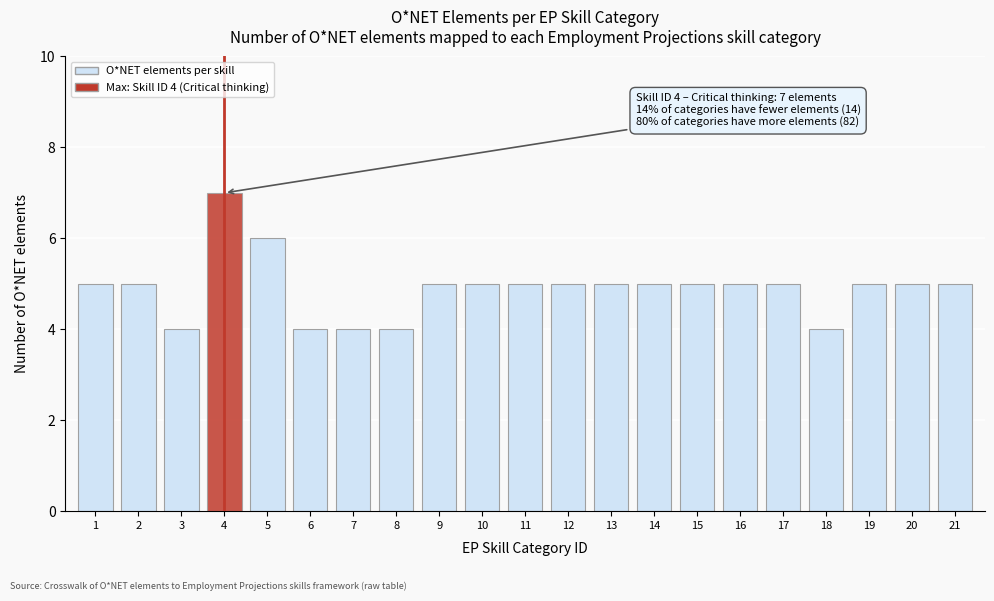

Reading left to right, transcribe all the data shown in this chart.

5	5	4	7	6	4	4	4	5	5	5	5	5	5	5	5	5	4	5	5	5